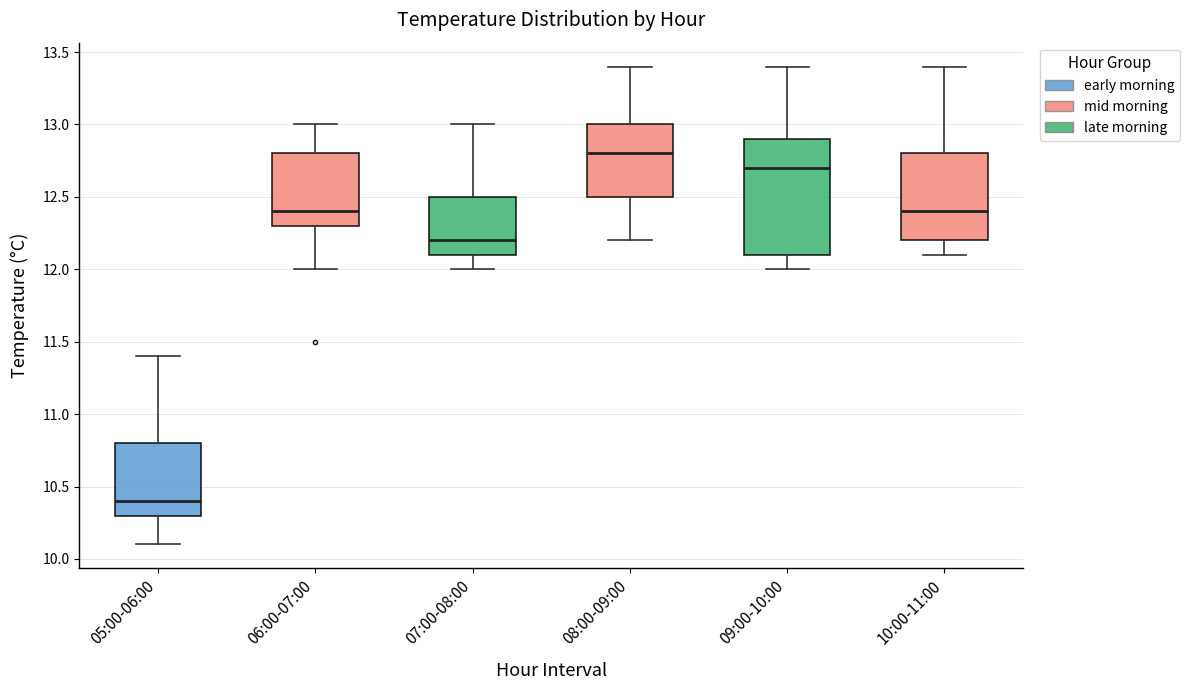

Where is the upper edge of the box for 10:00-11:00 on the y-axis? The values are not printed on the chart, so give them approximately, as read against the axis.

12.8